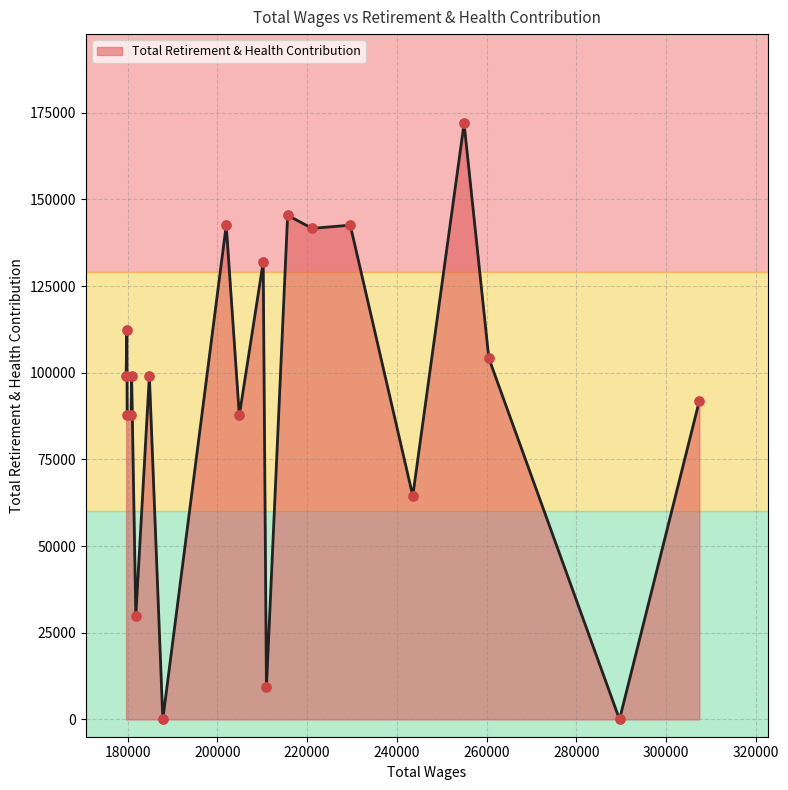

What is the difference between the maximum and minimum values?

171895